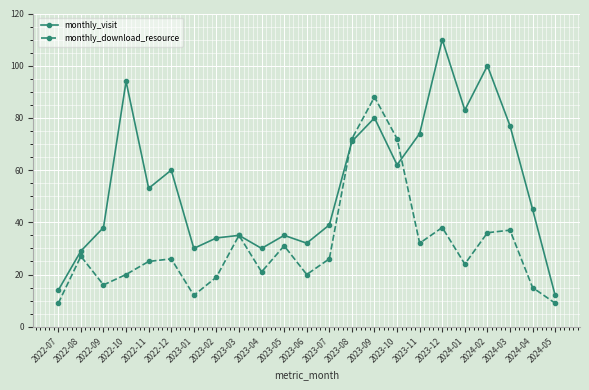

At which label does monthly_download_resource reach its peak?

2023-09